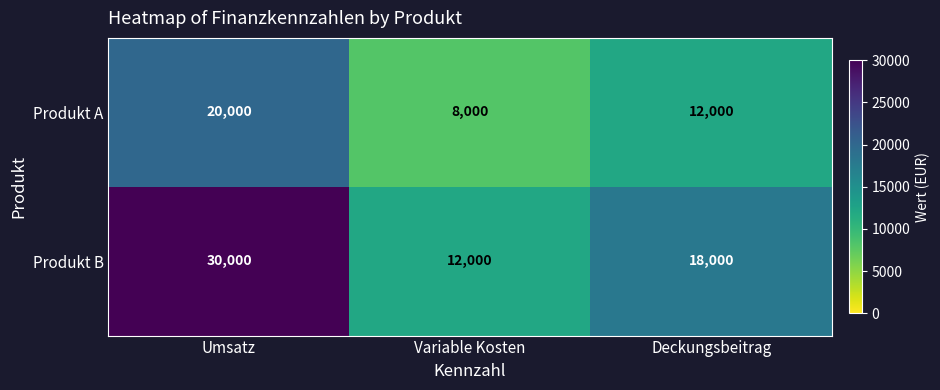

What is the total value across all series at Deckungsbeitrag?

30000